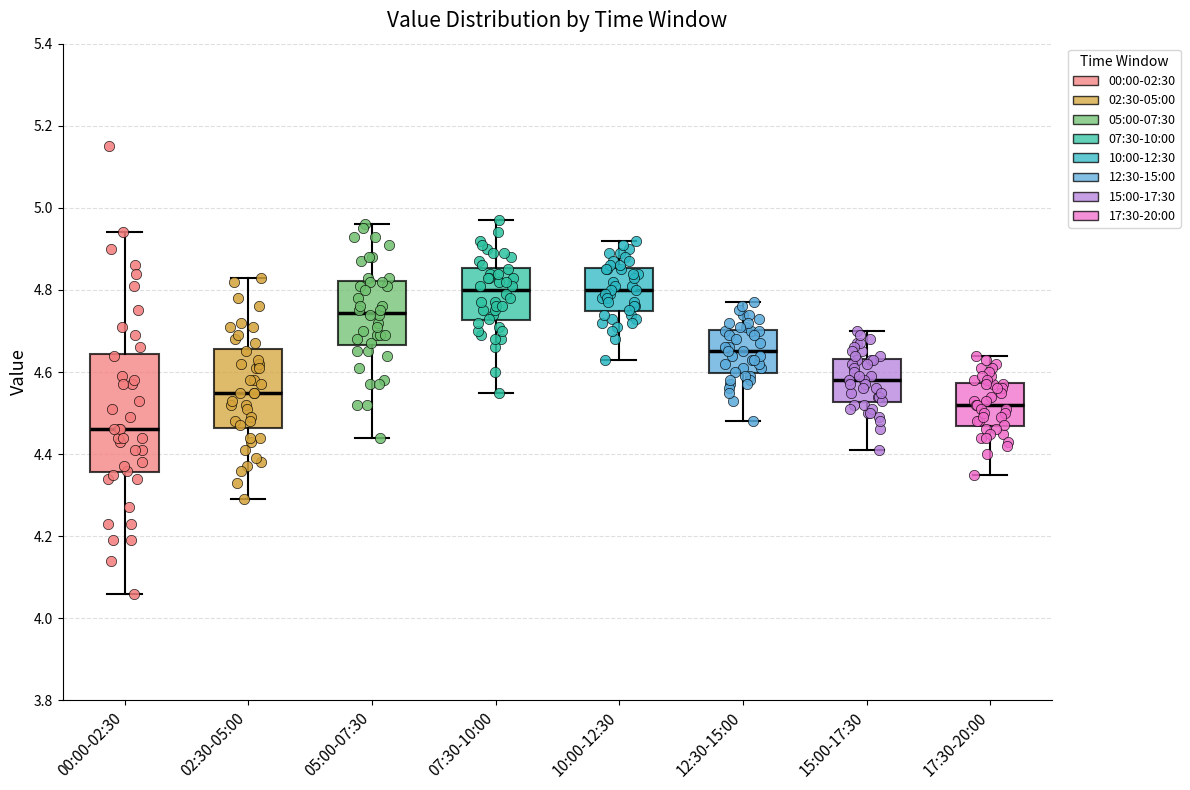

Reading left to right, transcribe this box plot: for each box, give where its median line is, the range the box spans, and where its two whiskers end, as read against the y-axis. The values are not printed on the chart, so give them approximately, as read against the axis.

00:00-02:30: median 4.46, box 4.36 to 4.64, whiskers 4.06 to 4.94
02:30-05:00: median 4.56, box 4.46 to 4.66, whiskers 4.30 to 4.84
05:00-07:30: median 4.74, box 4.66 to 4.82, whiskers 4.44 to 4.96
07:30-10:00: median 4.80, box 4.72 to 4.86, whiskers 4.56 to 4.98
10:00-12:30: median 4.80, box 4.74 to 4.86, whiskers 4.64 to 4.92
12:30-15:00: median 4.66, box 4.60 to 4.70, whiskers 4.48 to 4.78
15:00-17:30: median 4.58, box 4.52 to 4.64, whiskers 4.42 to 4.70
17:30-20:00: median 4.52, box 4.46 to 4.58, whiskers 4.36 to 4.64